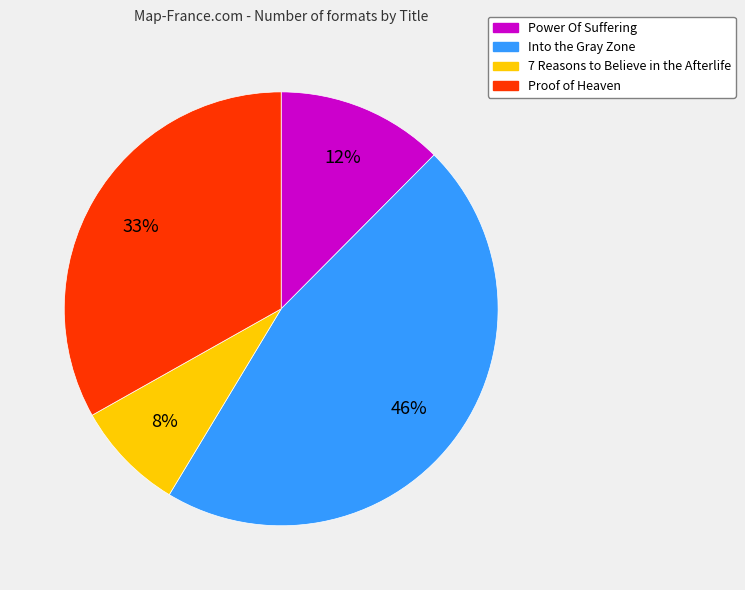

Combined, do Into the Gray Zone and 7 Reasons to Believe in the Afterlife account for over 50%?

Yes